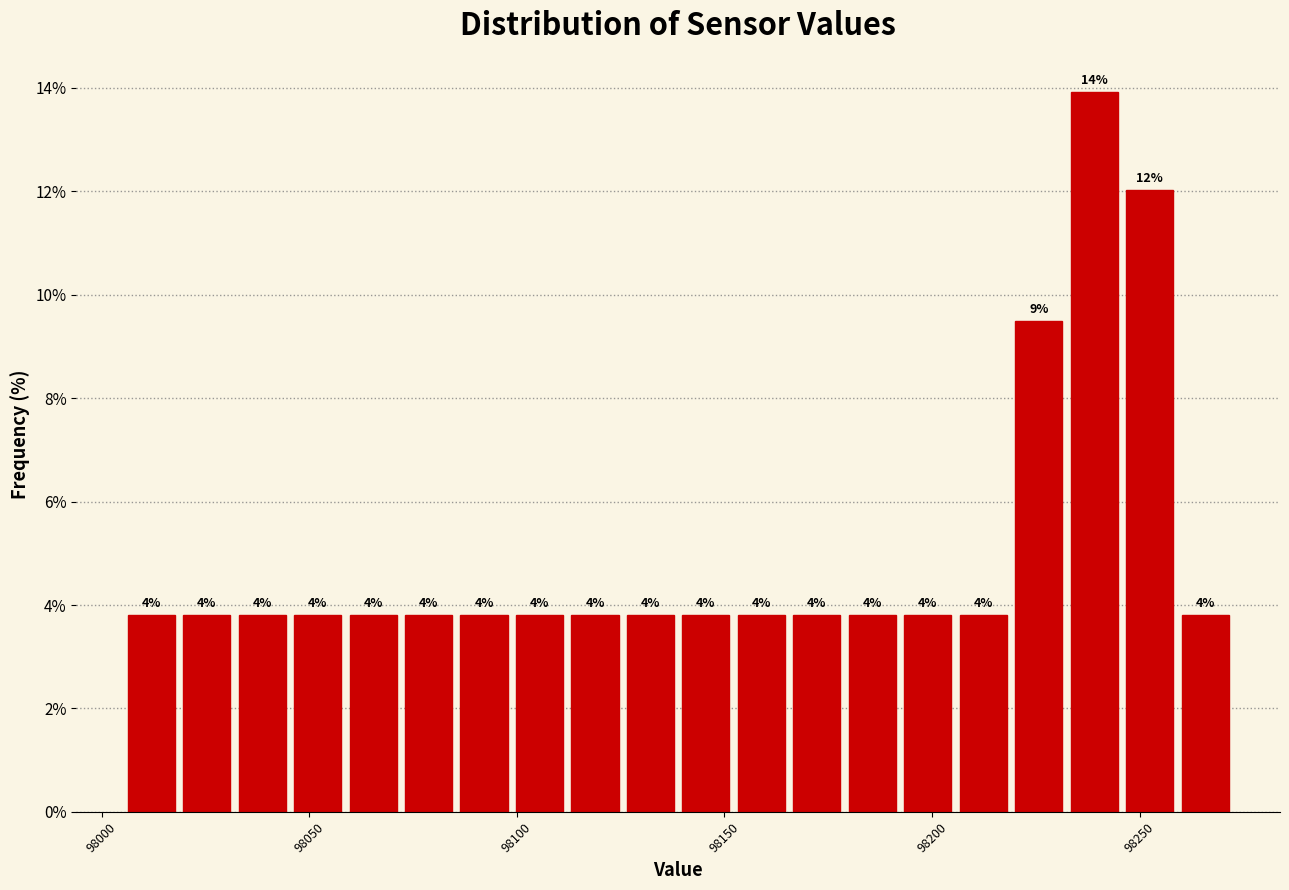

Read against the x-axis, roughly where is the centre of the tallest bar?

98240